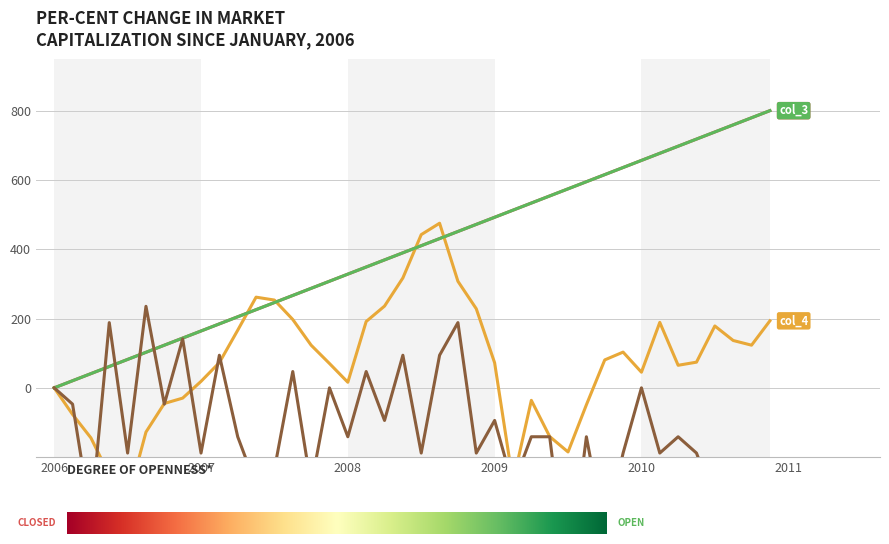

Which has a higher value, 20 or 36?

36